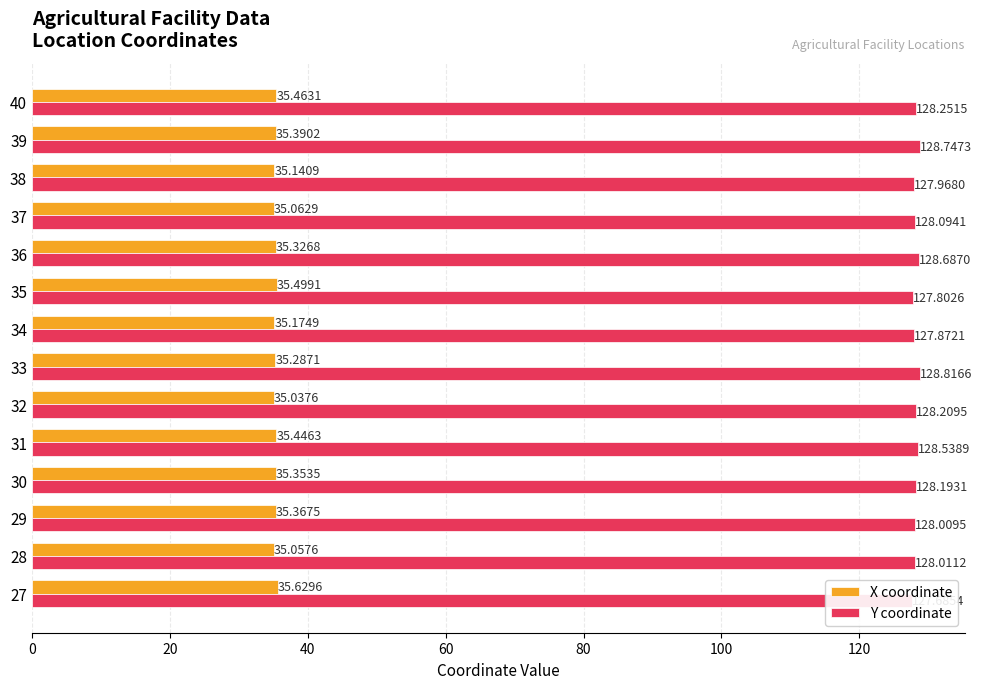

How many bars are there in each group?

2